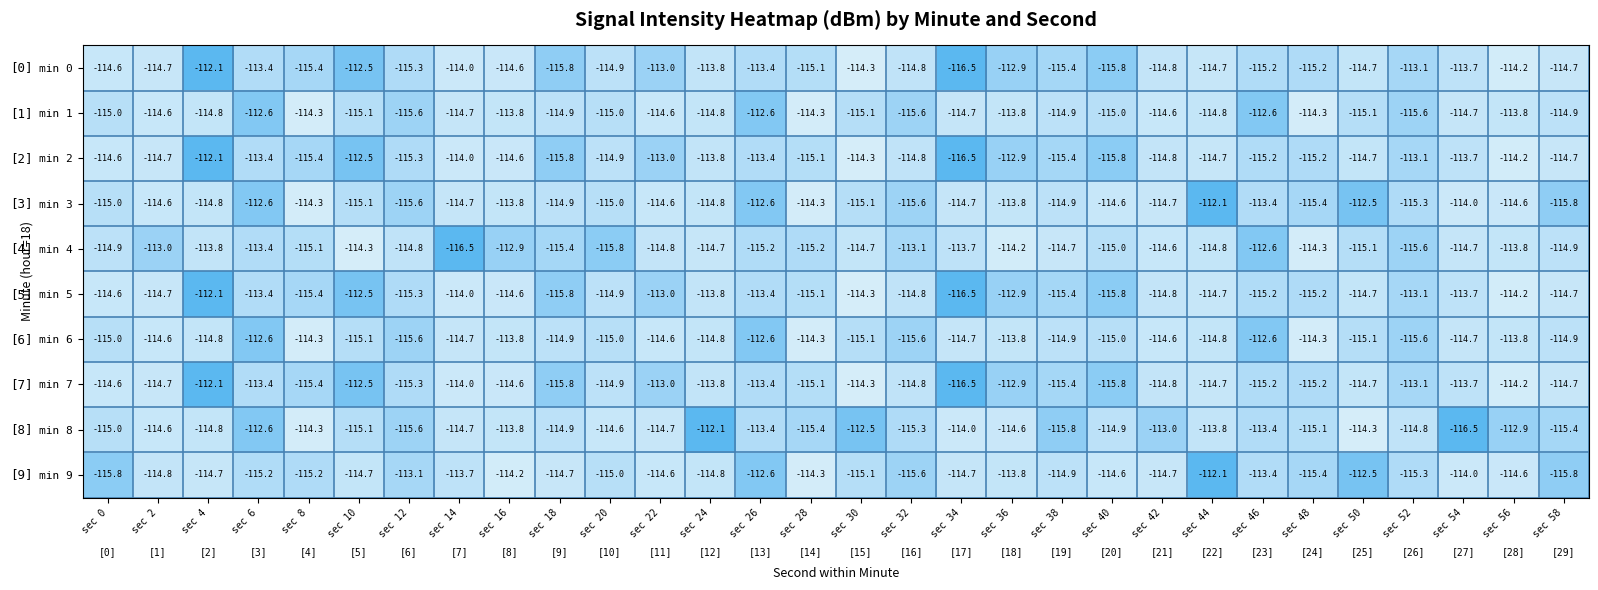

At how many categories does at least one series exceed -114?

21